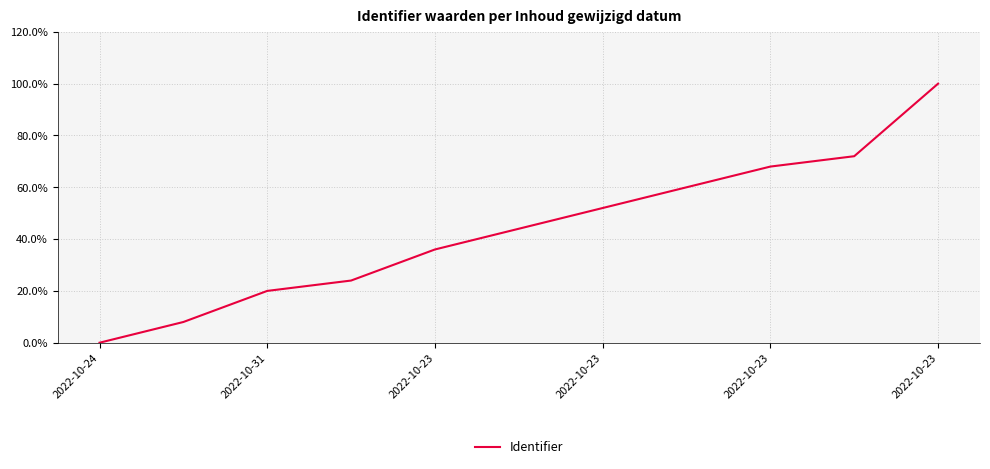

What is the difference between the maximum and minimum values?

100